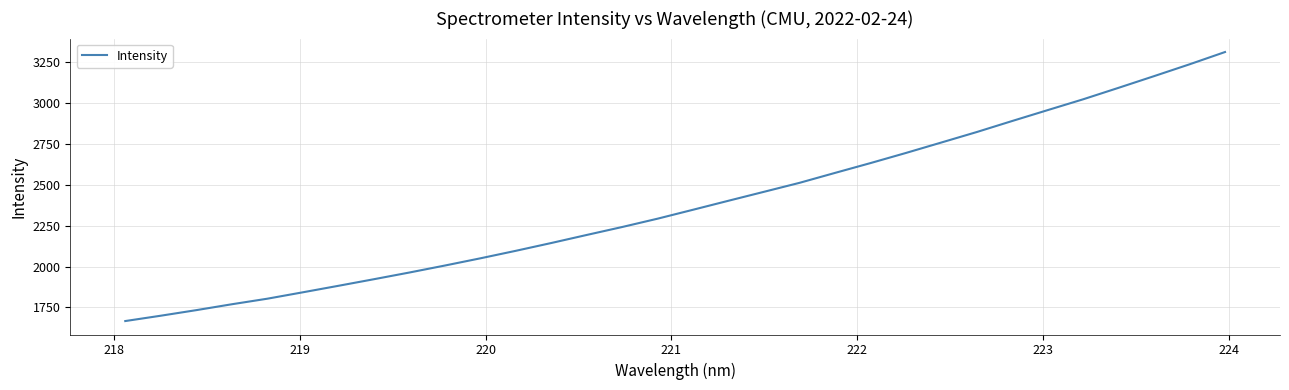

What is the difference between the maximum and minimum values?

1645.5